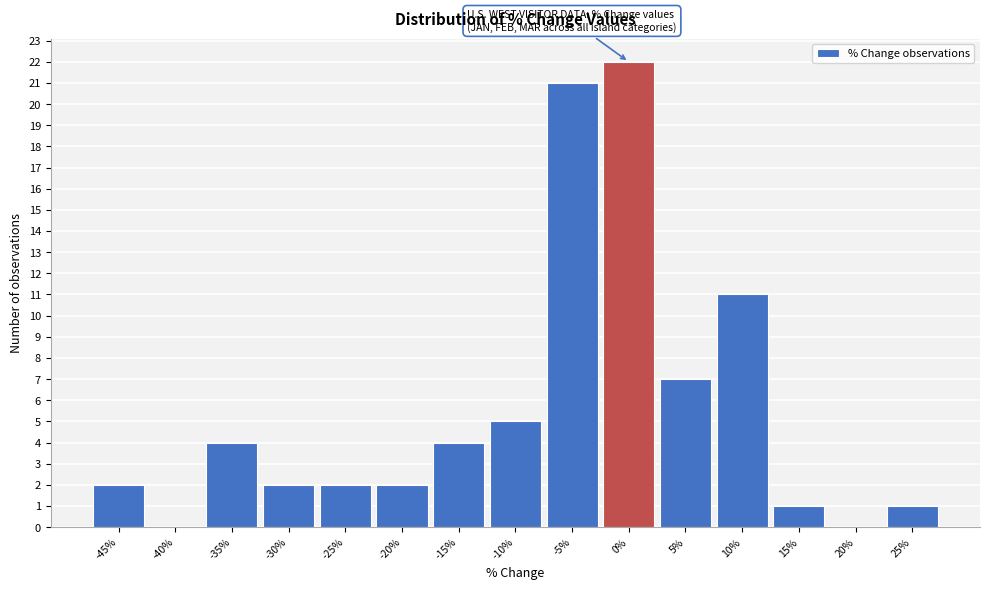

Reading left to right, extract all data points from this chart.

-45%=2	-40%=0	-35%=4	-30%=2	-25%=2	-20%=2	-15%=4	-10%=5	-5%=21	0%=22	5%=7	10%=11	15%=1	20%=0	25%=1